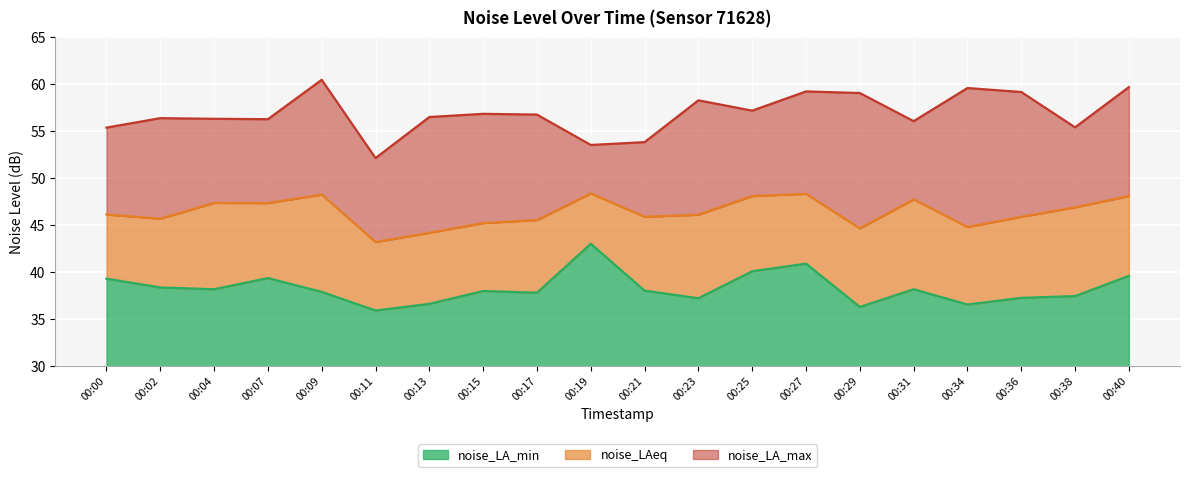

Rank the categories by noise_LA_max value from highest to lowest.

00:09, 00:40, 00:34, 00:27, 00:36, 00:29, 00:23, 00:25, 00:15, 00:17, 00:13, 00:02, 00:04, 00:07, 00:31, 00:38, 00:00, 00:21, 00:19, 00:11